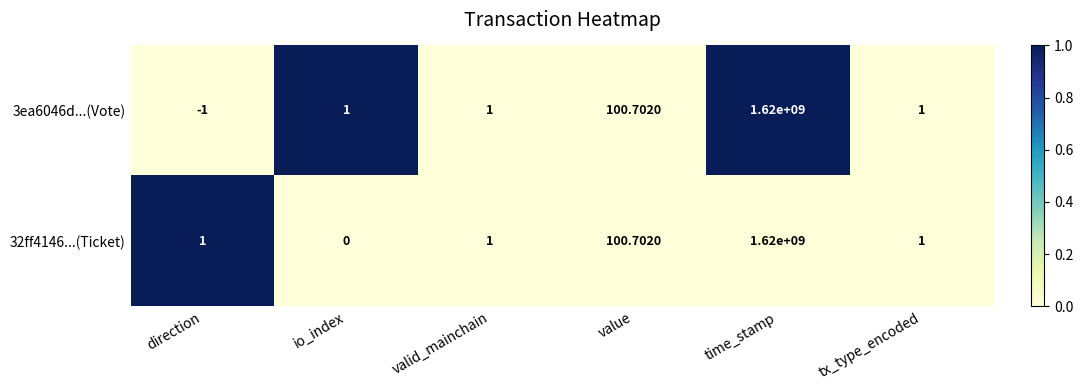

Where is 32ff4146...(Ticket) nearest to the value 810000000?

value